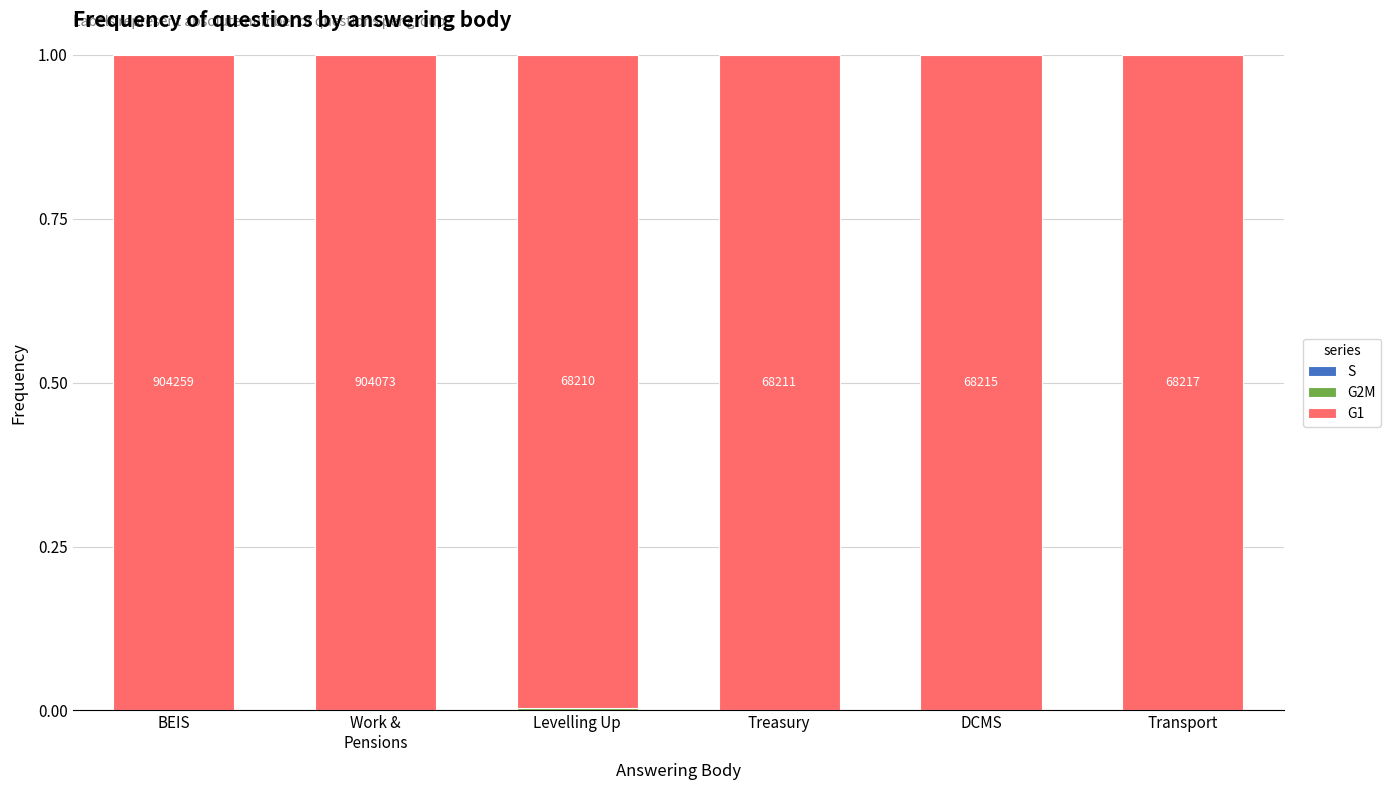

What is the label of the 4th bar from the right?

Levelling Up